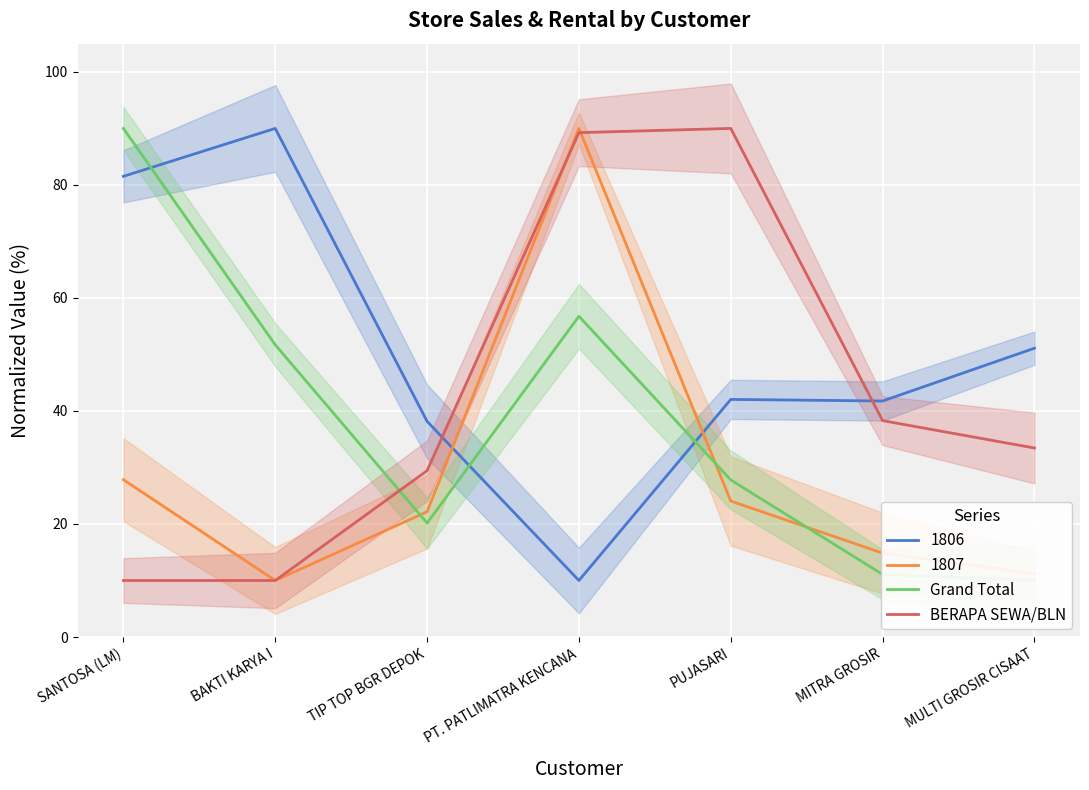

Which category has the lowest value in the Grand Total series?

MULTI GROSIR CISAAT